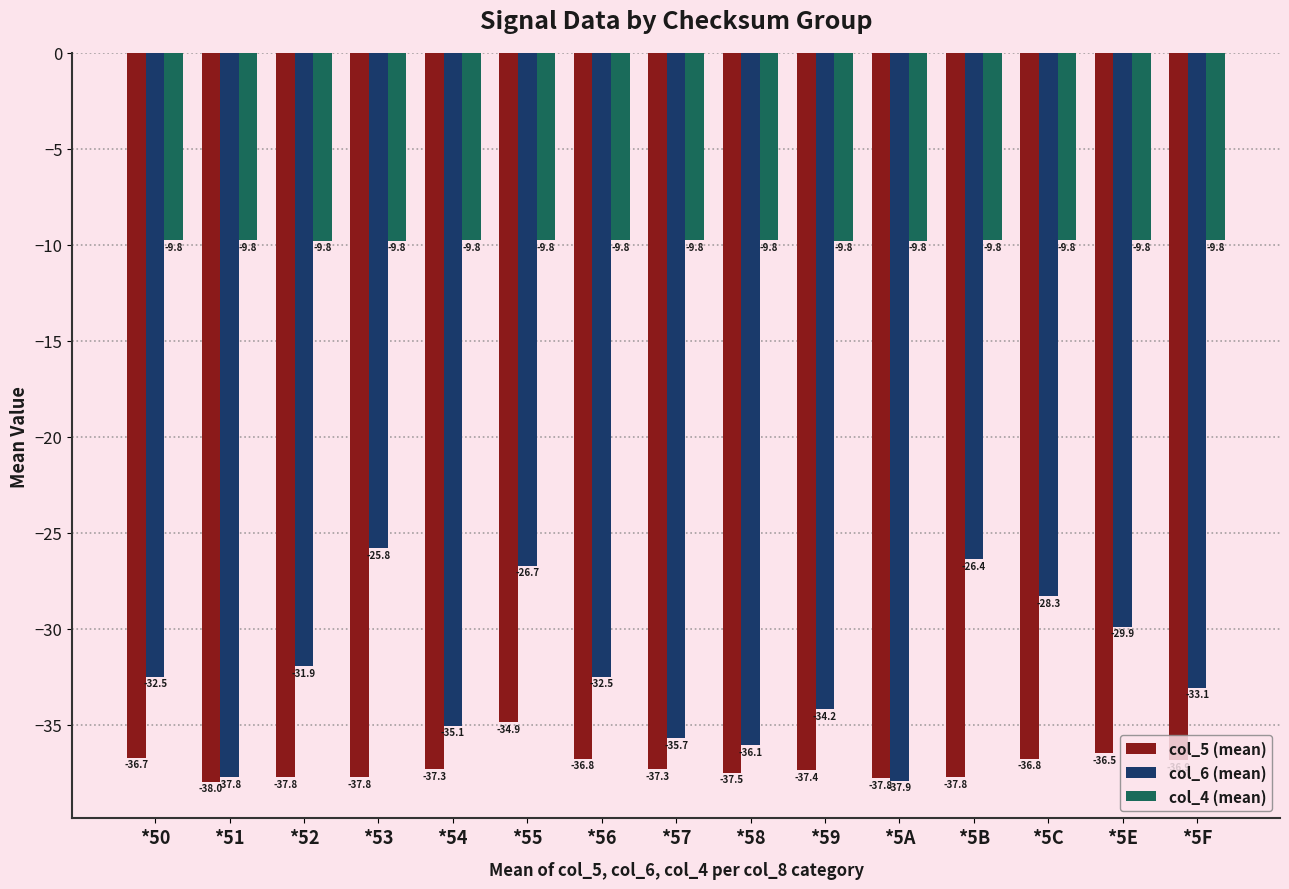

Is the value of col_6 (mean) at *55 greater than the value of col_5 (mean) at *51?

Yes